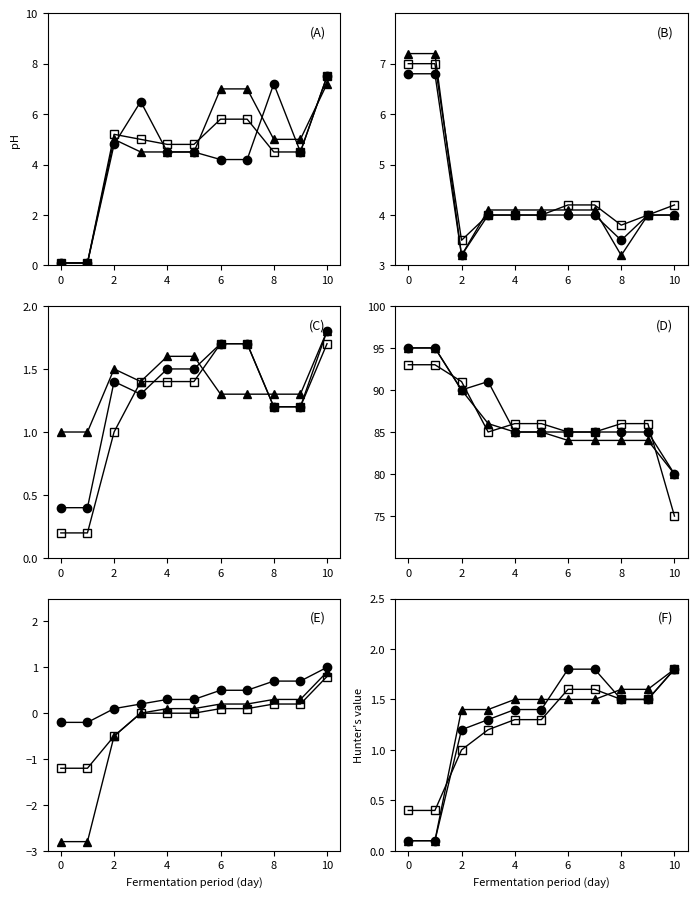

How many lines are shown in the chart?

3